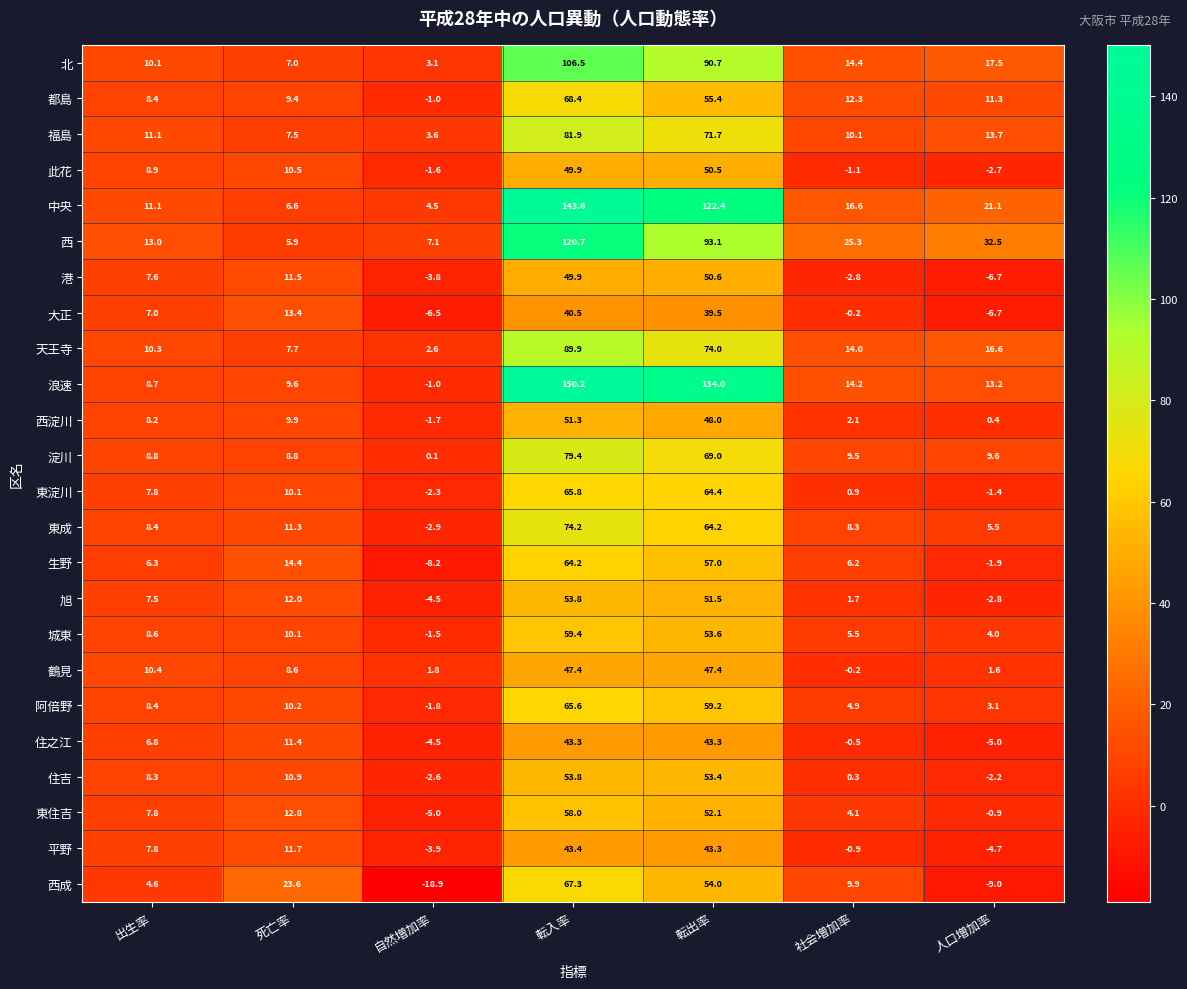

Rank the categories by 城東 value from highest to lowest.

転入率, 転出率, 死亡率, 出生率, 社会増加率, 人口増加率, 自然増加率